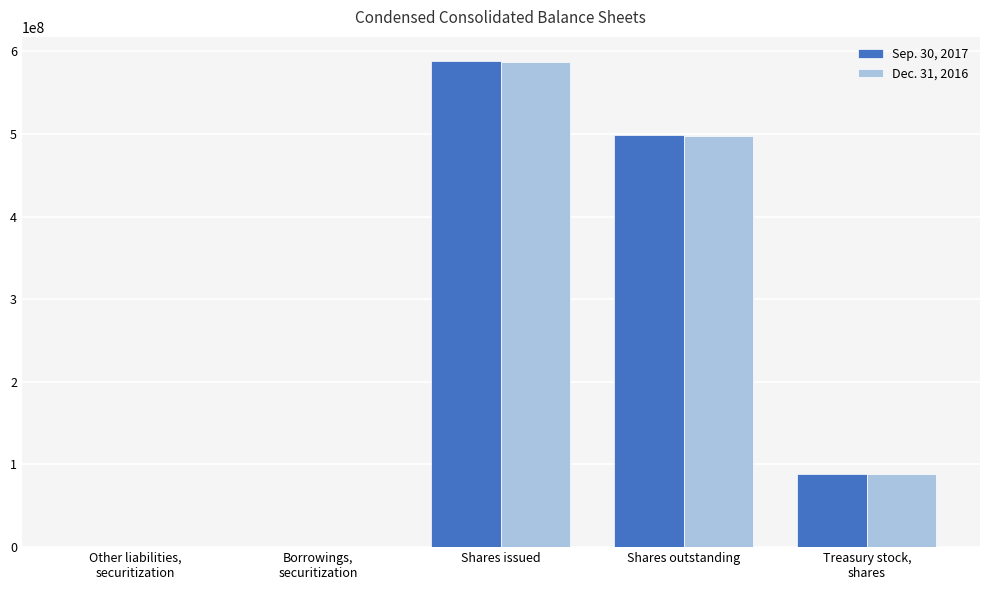

Which label corresponds to the largest value in the chart?

Shares issued